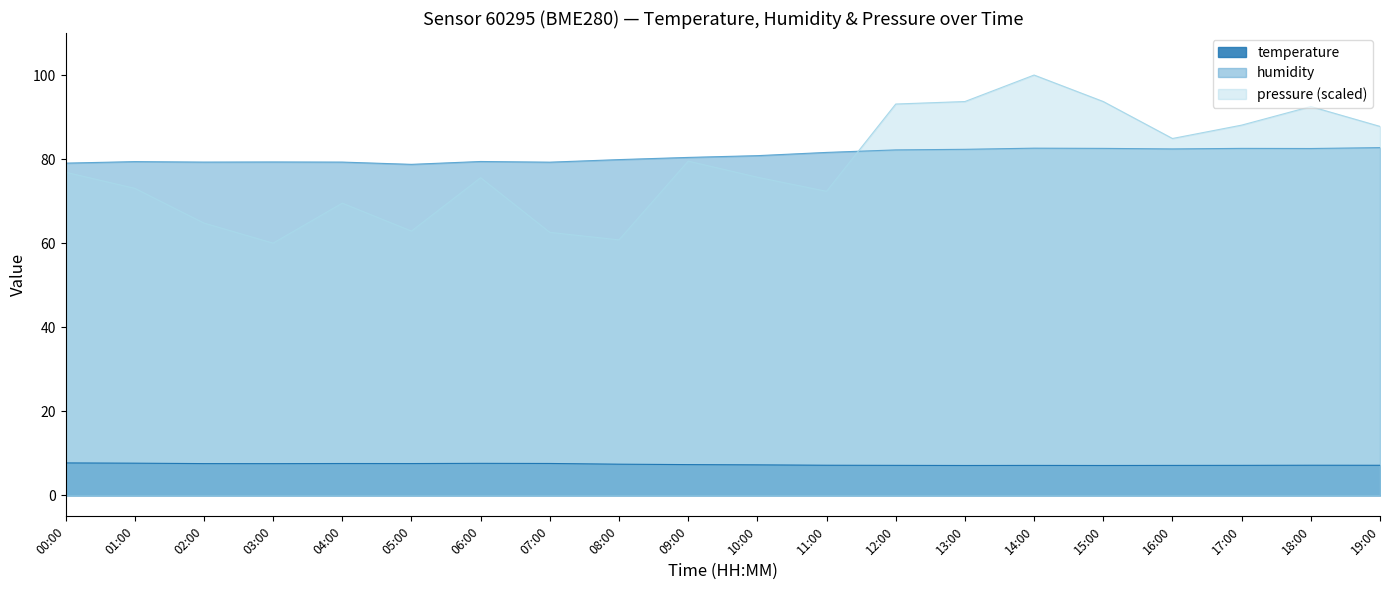

Where do humidity and pressure_norm first cross each other?

11:00 and 12:00